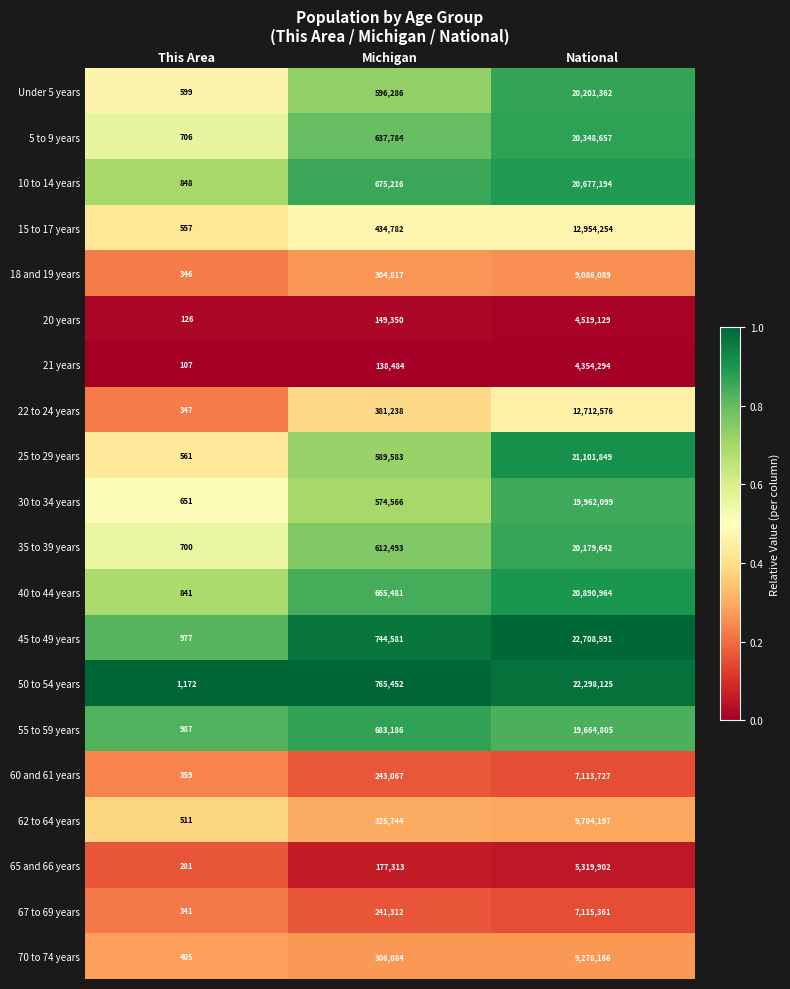

The 15 to 17 years series shows 12954254 at National. True or false?

True